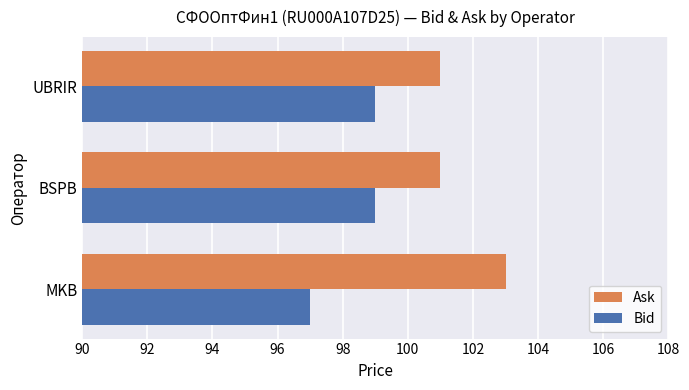

What is the maximum value shown in the chart?

103